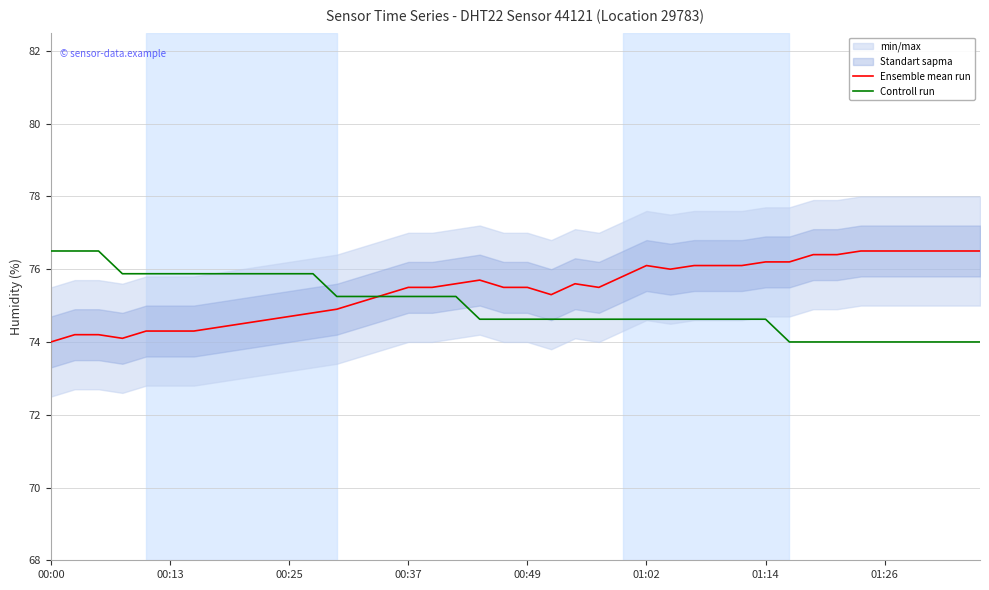

How many Controll run values are between 74 and 75?

22